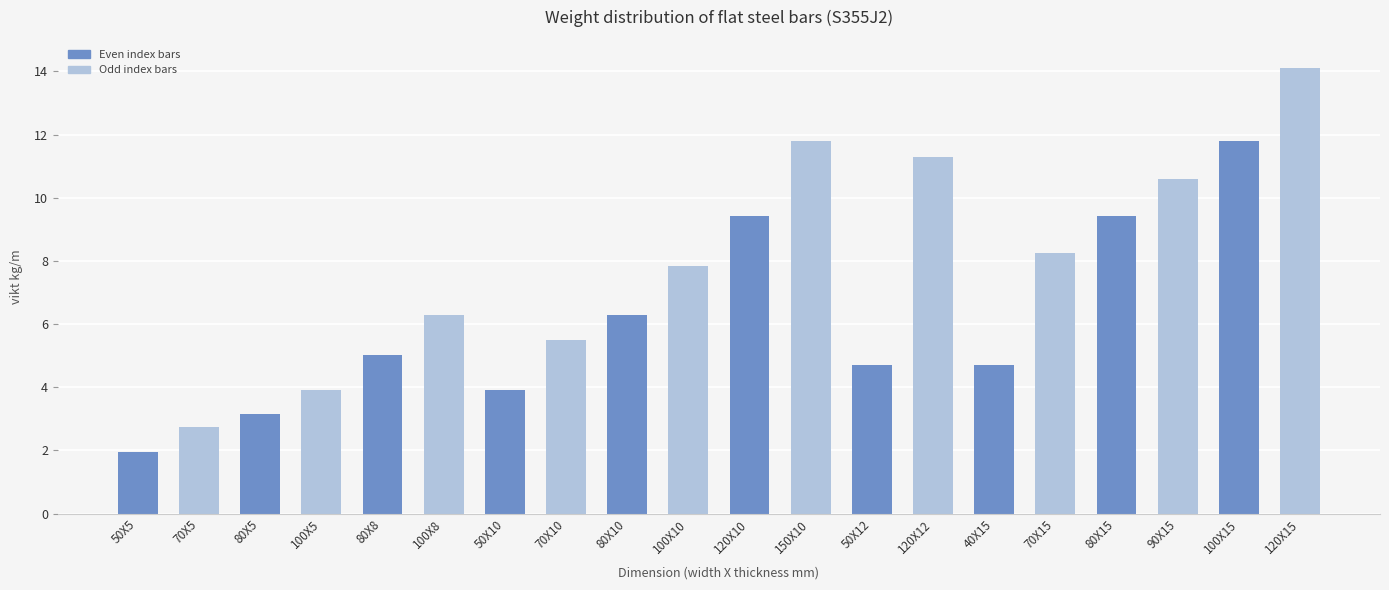

Is it true that the value at 120X12 is 16.2?

False